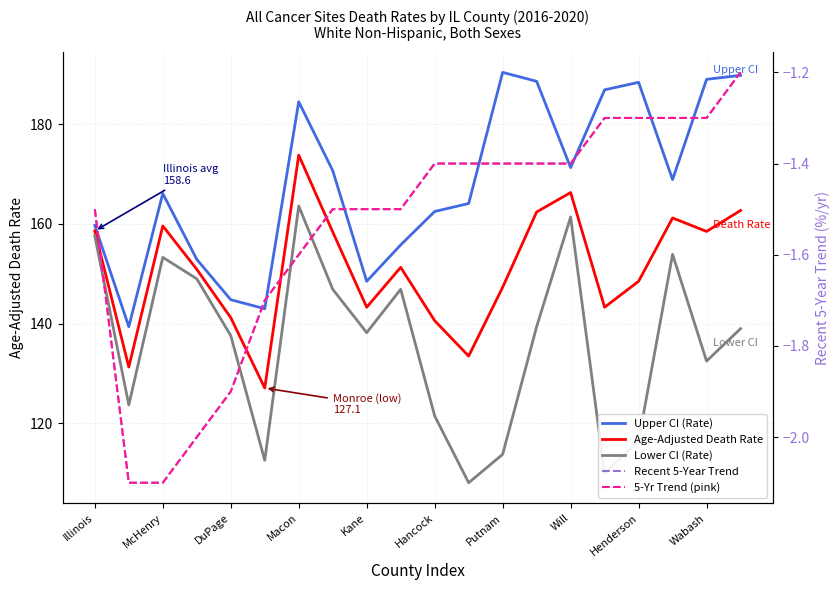

How many lines are shown in the chart?

5